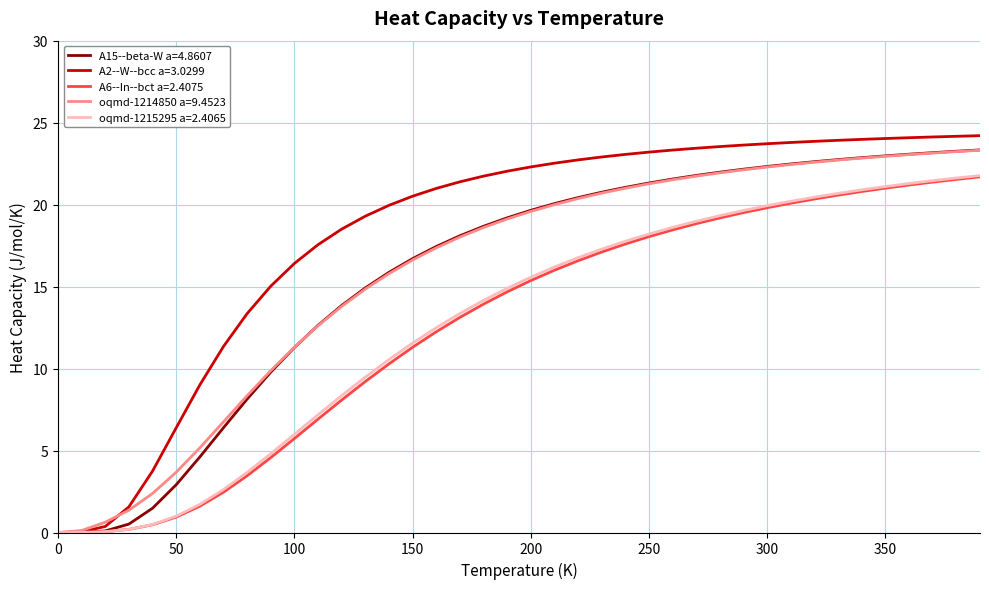

Which series has the widest spread of values?

A2--W--bcc a=3.0299